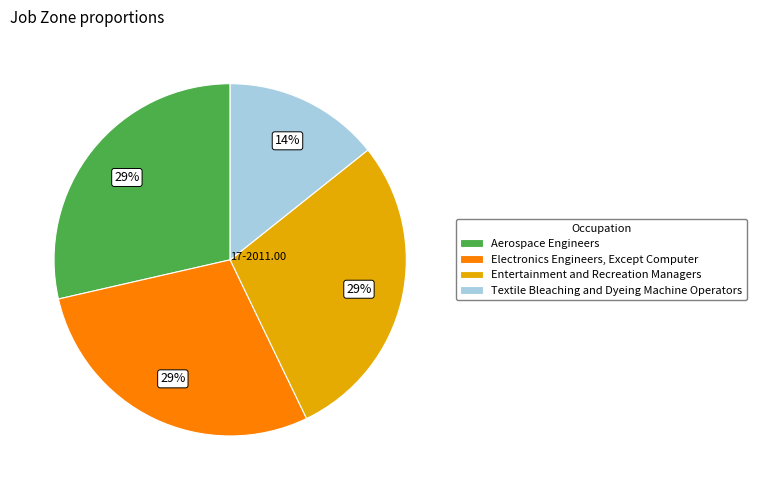

What percentage is the Aerospace Engineers slice, to the nearest percent?

29%